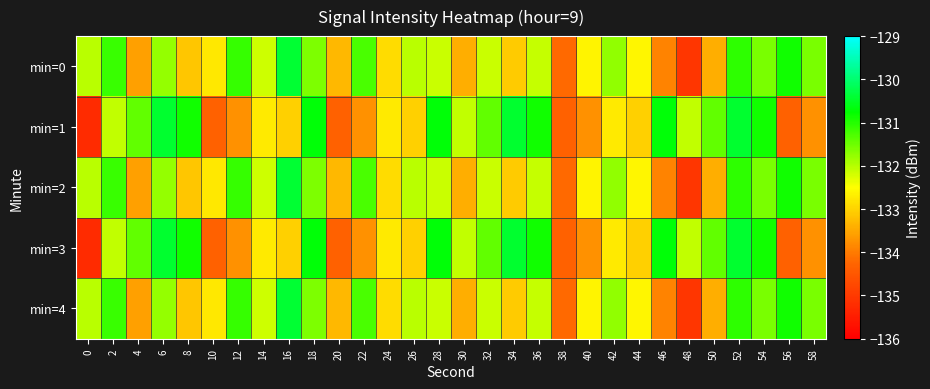

Reading left to right, list all the values displayed in this chart.

min=0: 0=-132.0	2=-131.2	4=-133.6	6=-131.8	8=-133.1	10=-132.8	12=-131.1	14=-132.2	16=-130.4	18=-131.6	20=-133.3	22=-131.3	24=-132.9	26=-132.0	28=-132.1	30=-133.4	32=-132.1	34=-133.1	36=-132.1	38=-134.2	40=-132.6	42=-131.8	44=-132.6	46=-133.9	48=-135.1	50=-133.4	52=-131.1	54=-131.6	56=-130.9	58=-131.6
min=1: 0=-135.3	2=-132.1	4=-131.4	6=-130.4	8=-130.9	10=-134.3	12=-133.7	14=-132.7	16=-133.0	18=-130.7	20=-134.3	22=-133.7	24=-132.7	26=-133.0	28=-130.7	30=-132.1	32=-131.4	34=-130.4	36=-130.9	38=-134.3	40=-133.7	42=-132.7	44=-133.0	46=-130.7	48=-132.1	50=-131.4	52=-130.4	54=-130.9	56=-134.3	58=-133.7
min=2: 0=-132.0	2=-131.2	4=-133.6	6=-131.8	8=-133.1	10=-132.8	12=-131.1	14=-132.2	16=-130.4	18=-131.6	20=-133.3	22=-131.3	24=-132.9	26=-132.0	28=-132.1	30=-133.4	32=-132.1	34=-133.1	36=-132.1	38=-134.2	40=-132.6	42=-131.8	44=-132.6	46=-133.9	48=-135.1	50=-133.4	52=-131.1	54=-131.6	56=-130.9	58=-131.6
min=3: 0=-135.3	2=-132.1	4=-131.4	6=-130.4	8=-130.9	10=-134.3	12=-133.7	14=-132.7	16=-133.0	18=-130.7	20=-134.3	22=-133.7	24=-132.7	26=-133.0	28=-130.7	30=-132.1	32=-131.4	34=-130.4	36=-130.9	38=-134.3	40=-133.7	42=-132.7	44=-133.0	46=-130.7	48=-132.1	50=-131.4	52=-130.4	54=-130.9	56=-134.3	58=-133.7
min=4: 0=-132.0	2=-131.2	4=-133.6	6=-131.8	8=-133.1	10=-132.8	12=-131.1	14=-132.2	16=-130.4	18=-131.6	20=-133.3	22=-131.3	24=-132.9	26=-132.0	28=-132.1	30=-133.4	32=-132.1	34=-133.1	36=-132.1	38=-134.2	40=-132.6	42=-131.8	44=-132.6	46=-133.9	48=-135.1	50=-133.4	52=-131.1	54=-131.6	56=-130.9	58=-131.6